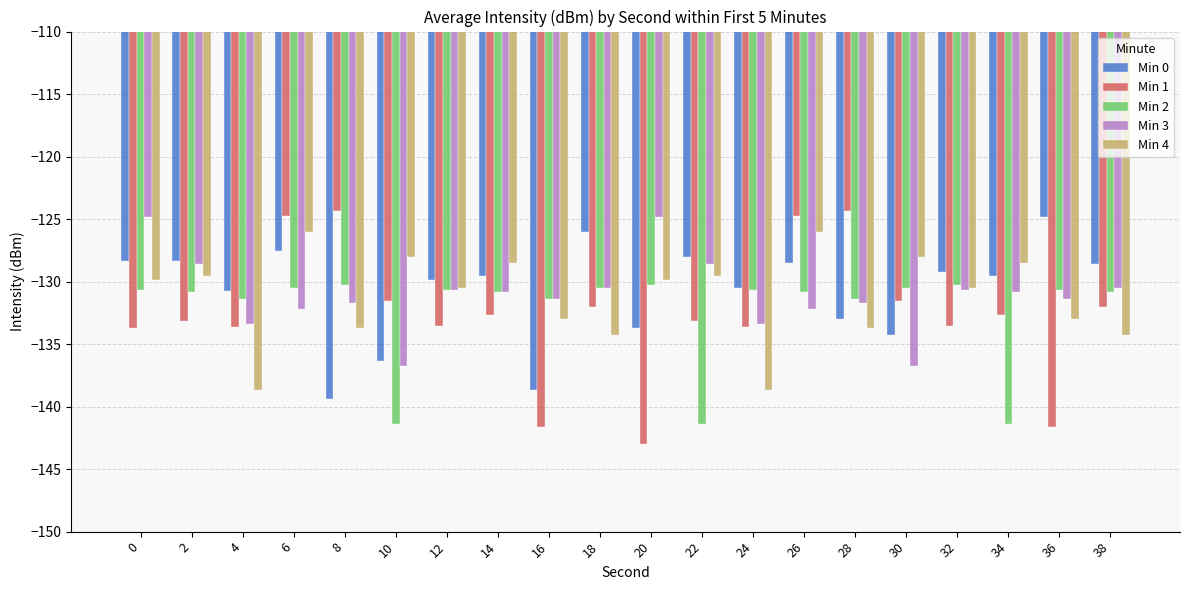

What is the sum of all Min 3 values?

-2621.6